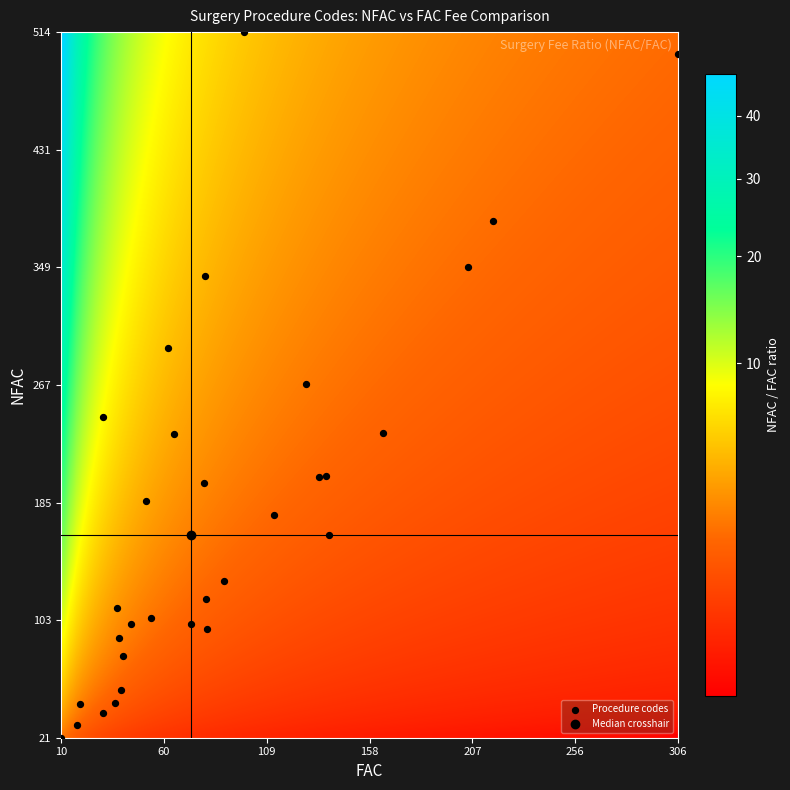

What is the range of Y values (max minus min)?

493.0